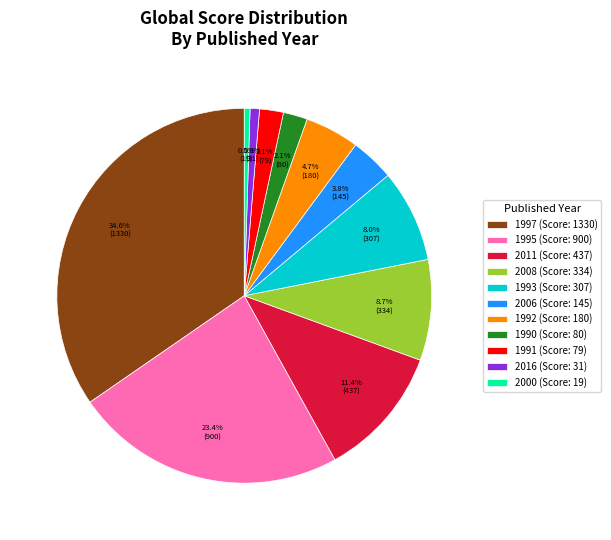

Is the sum of 1995 (Score: 900) and 2011 (Score: 437) greater than half?

No